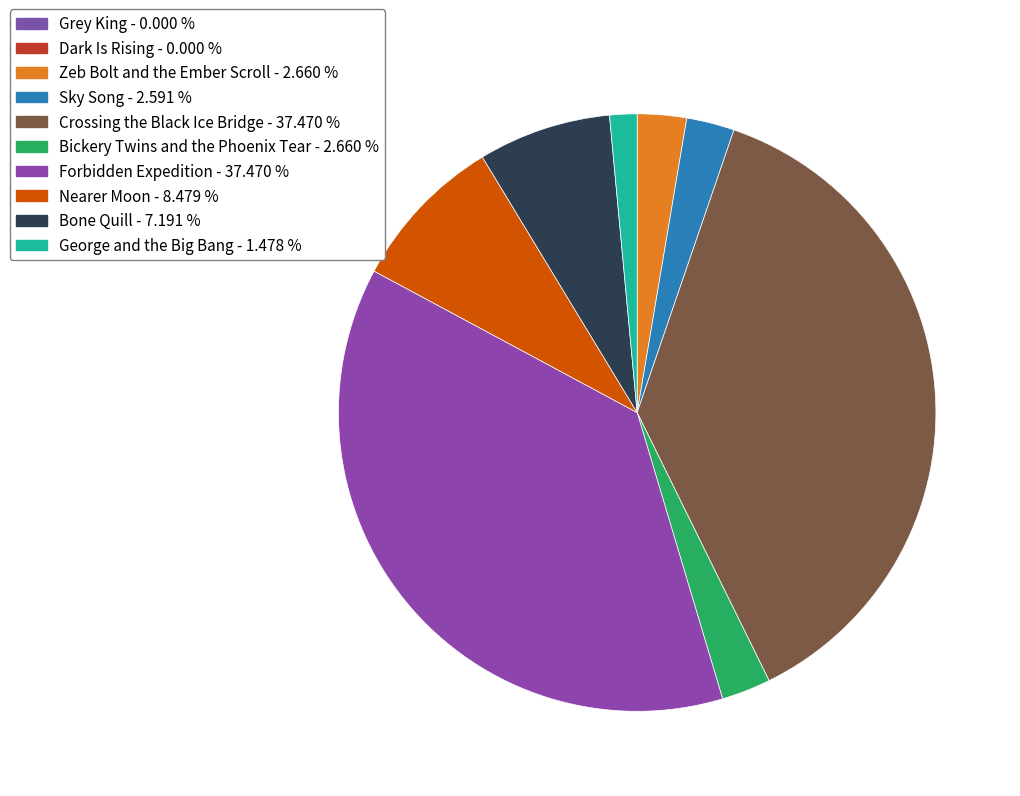

Combined, what portion of the pie is Bone Quill and Crossing the Black Ice Bridge?

44.7%